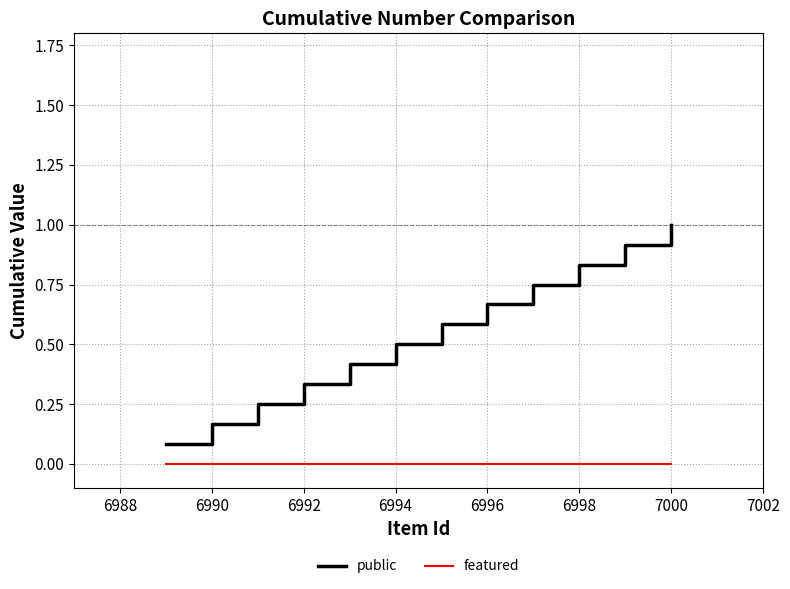

List the series in order of their overall mean, highest first.

public, featured